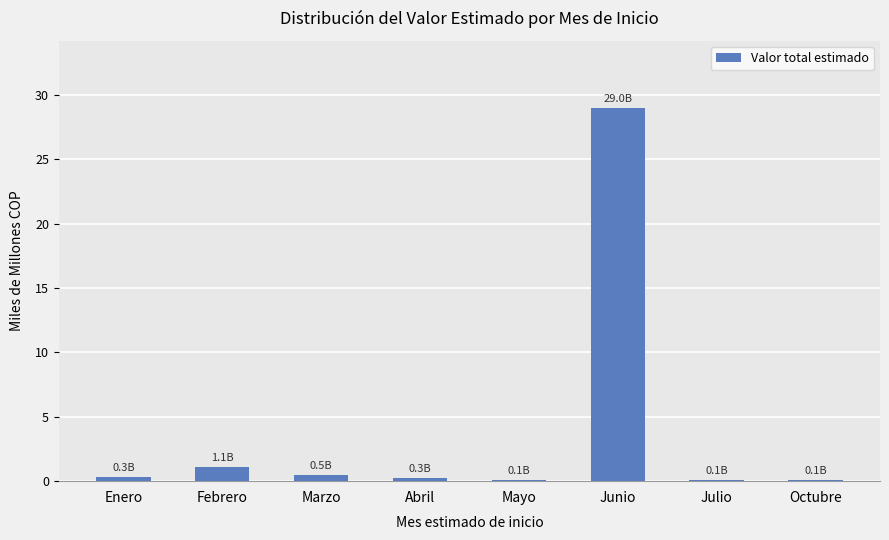

Reading left to right, extract all data points from this chart.

0.3	1.1	0.5	0.3	0.1	29.0	0.1	0.1